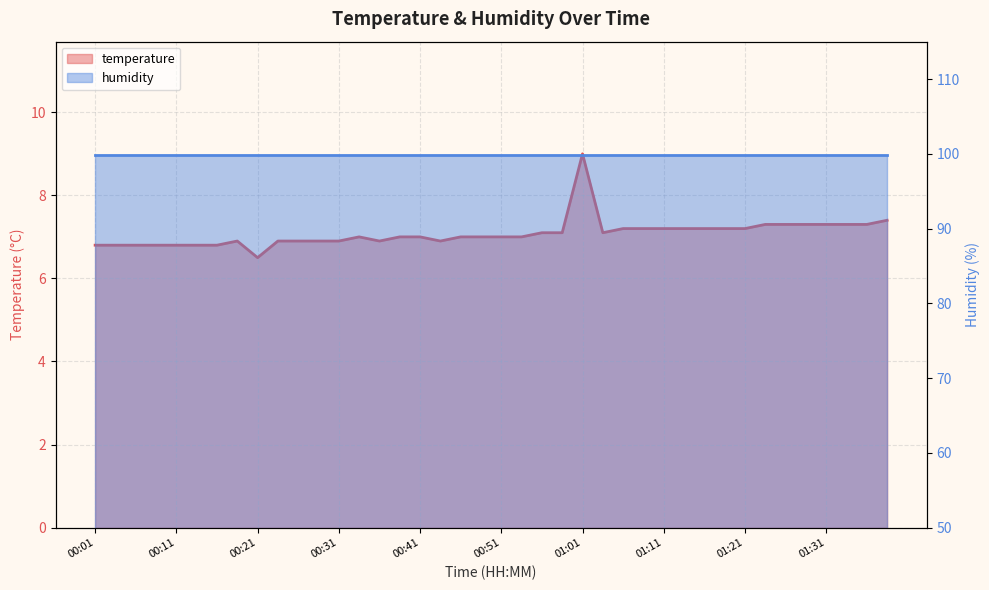

Rank the categories by value from highest to lowest.

01:01, 01:38, 01:23, 01:26, 01:28, 01:31, 01:33, 01:36, 01:06, 01:08, 01:11, 01:13, 01:16, 01:18, 01:21, 00:56, 00:58, 01:03, 00:33, 00:38, 00:41, 00:46, 00:48, 00:51, 00:53, 00:18, 00:23, 00:26, 00:28, 00:31, 00:36, 00:43, 00:01, 00:03, 00:06, 00:08, 00:11, 00:13, 00:16, 00:21